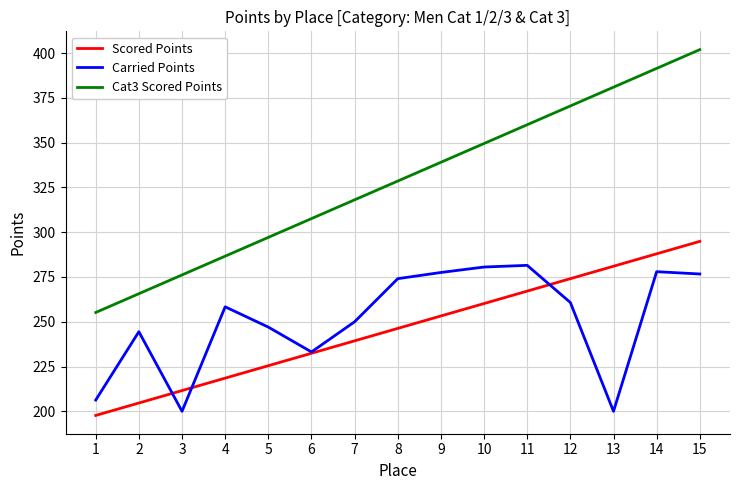

What is the spread (max minus min) of values at 1?

57.5